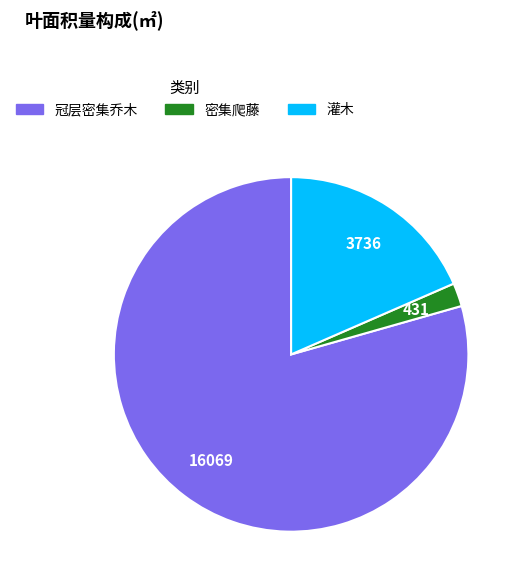

Is the sum of 灌木 and 密集爬藤 greater than half?

No